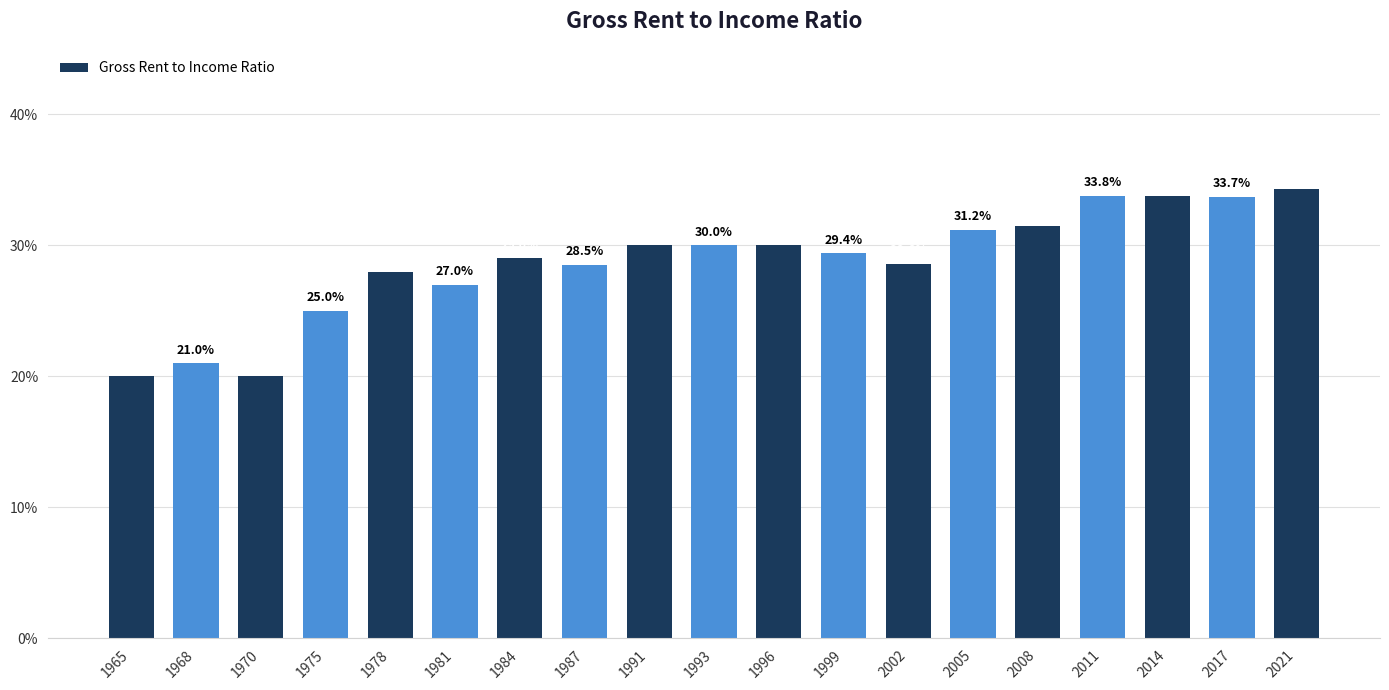

True or false: the data shows 0.5 at 1978.

False